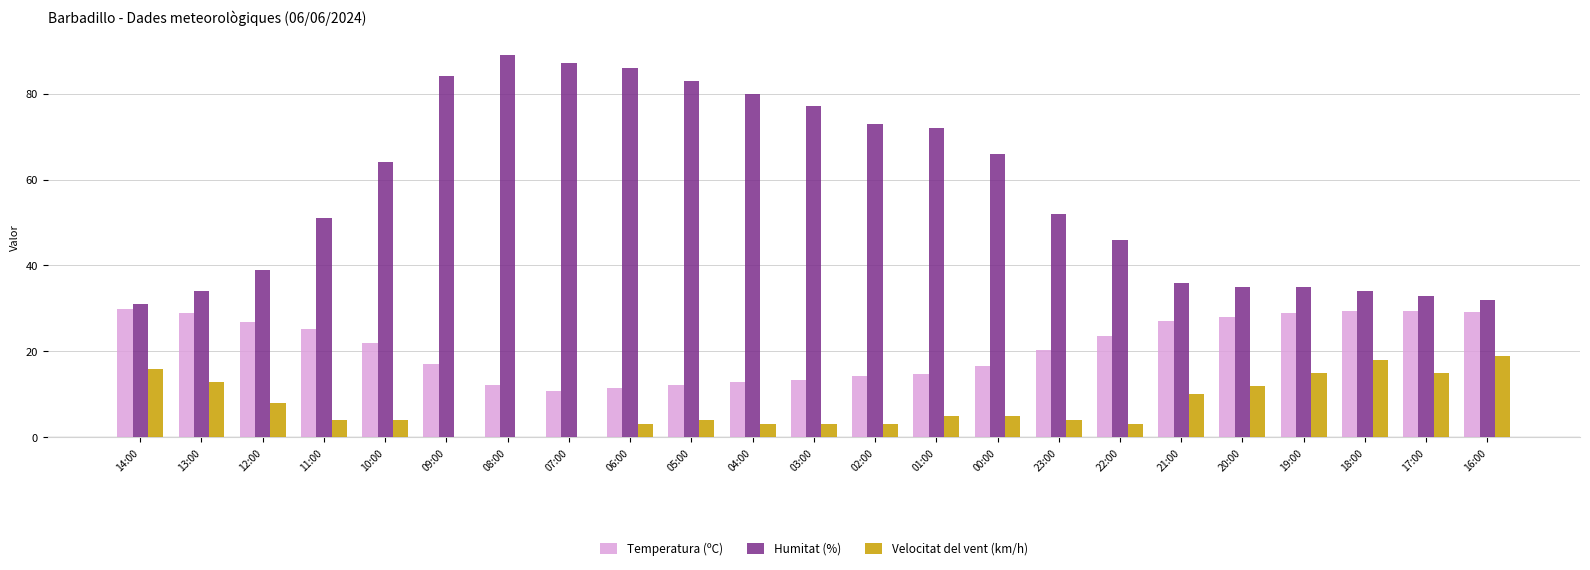

The Temperatura (ºC) series shows 29.3 at 18:00. True or false?

True